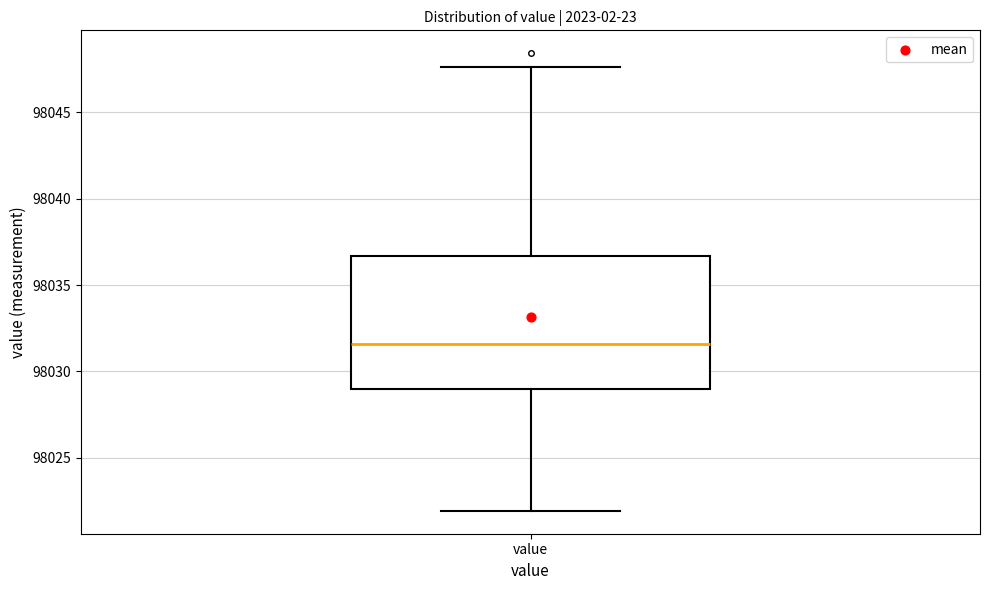

Where does the upper whisker of the box for value end on the y-axis? The values are not printed on the chart, so give them approximately, as read against the axis.

98047.5